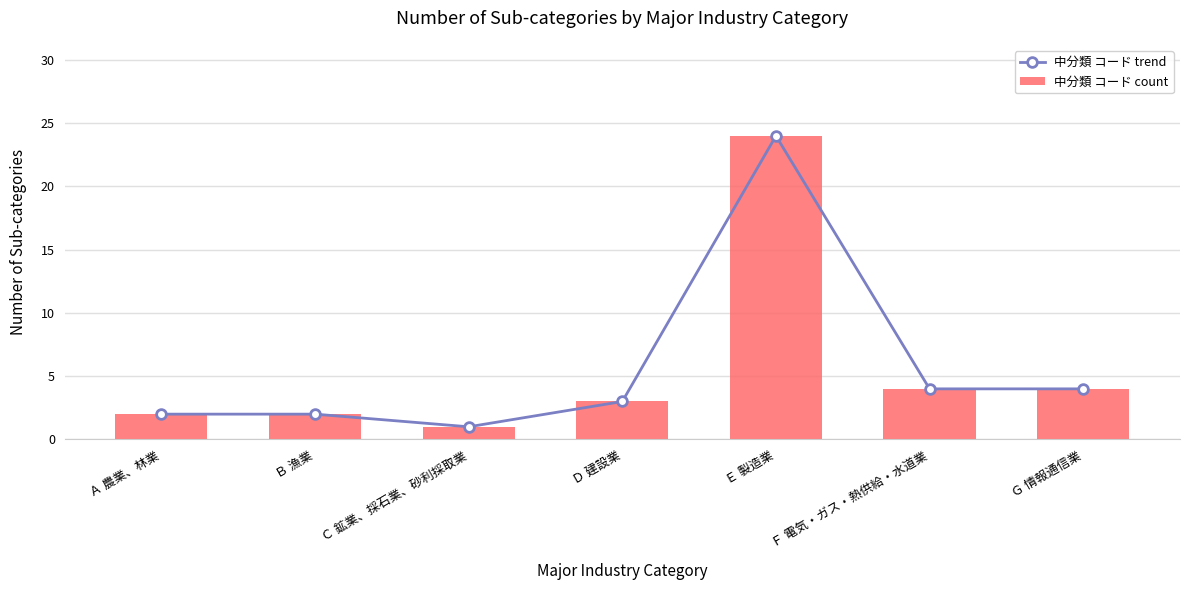

Which series has the widest spread of values?

中分類 コード trend